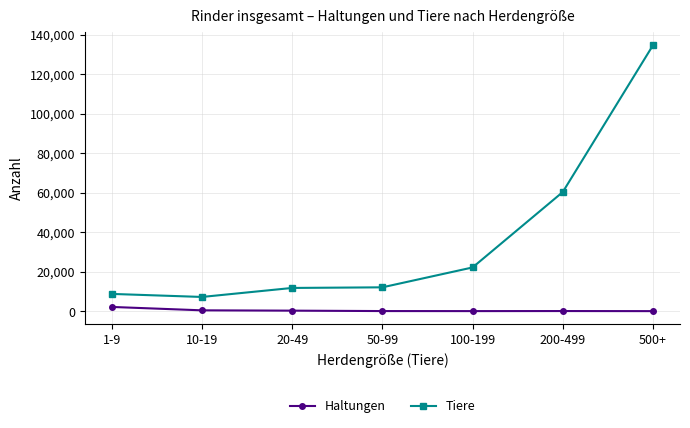

Is this an area chart (filled region under the line)?

No